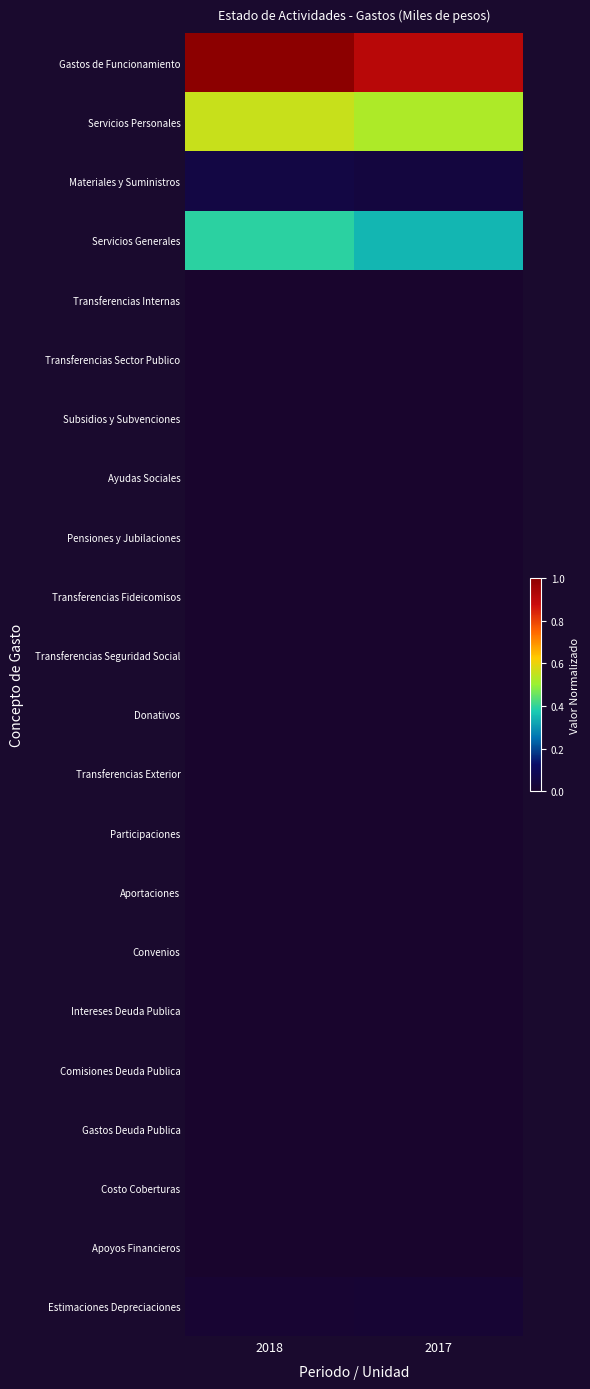

Reading left to right, what are all the values shown in this chart?

Gastos de Funcionamiento: 2018=1.0	2017=0.9
Servicios Personales: 2018=0.6	2017=0.5
Materiales y Suministros: 2018=0.1	2017=0.0
Servicios Generales: 2018=0.4	2017=0.3
Transferencias Internas: 2018=0.0	2017=0.0
Transferencias Sector Publico: 2018=0.0	2017=0.0
Subsidios y Subvenciones: 2018=0.0	2017=0.0
Ayudas Sociales: 2018=0.0	2017=0.0
Pensiones y Jubilaciones: 2018=0.0	2017=0.0
Transferencias Fideicomisos: 2018=0.0	2017=0.0
Transferencias Seguridad Social: 2018=0.0	2017=0.0
Donativos: 2018=0.0	2017=0.0
Transferencias Exterior: 2018=0.0	2017=0.0
Participaciones: 2018=0.0	2017=0.0
Aportaciones: 2018=0.0	2017=0.0
Convenios: 2018=0.0	2017=0.0
Intereses Deuda Publica: 2018=0.0	2017=0.0
Comisiones Deuda Publica: 2018=0.0	2017=0.0
Gastos Deuda Publica: 2018=0.0	2017=0.0
Costo Coberturas: 2018=0.0	2017=0.0
Apoyos Financieros: 2018=0.0	2017=0.0
Estimaciones Depreciaciones: 2018=0.0	2017=0.0